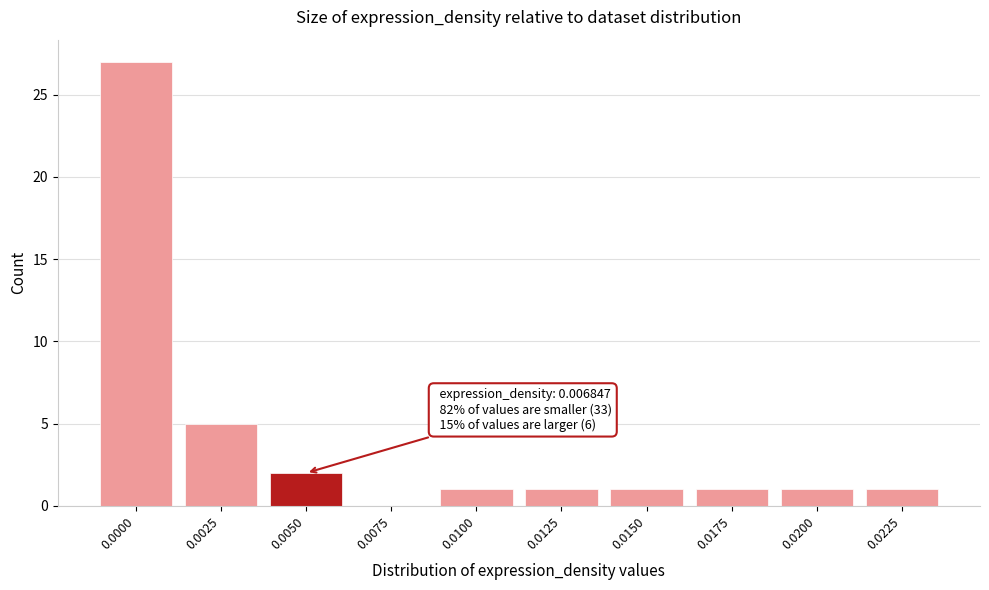

Reading right to left, extract all data points from this chart.

0.0225=1	0.0200=1	0.0175=1	0.0150=1	0.0125=1	0.0100=1	0.0075=0	0.0050=2	0.0025=5	0.0000=27